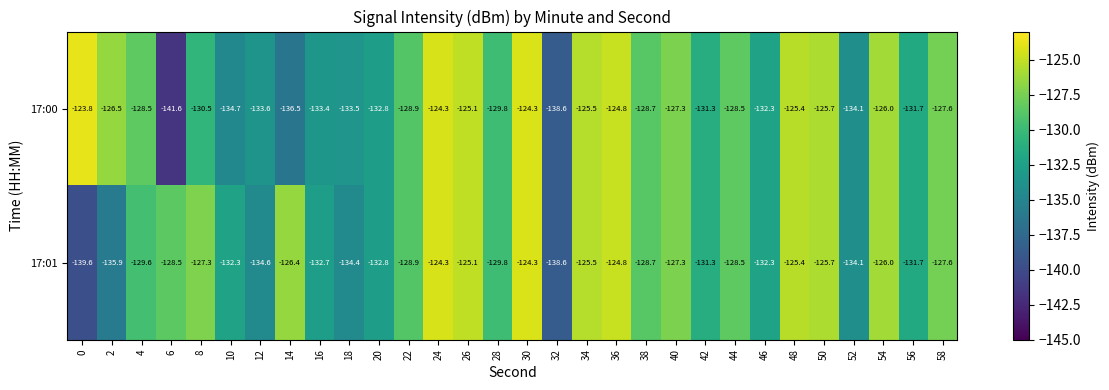

The value of 17:00 at 52 is -134.1. True or false?

True